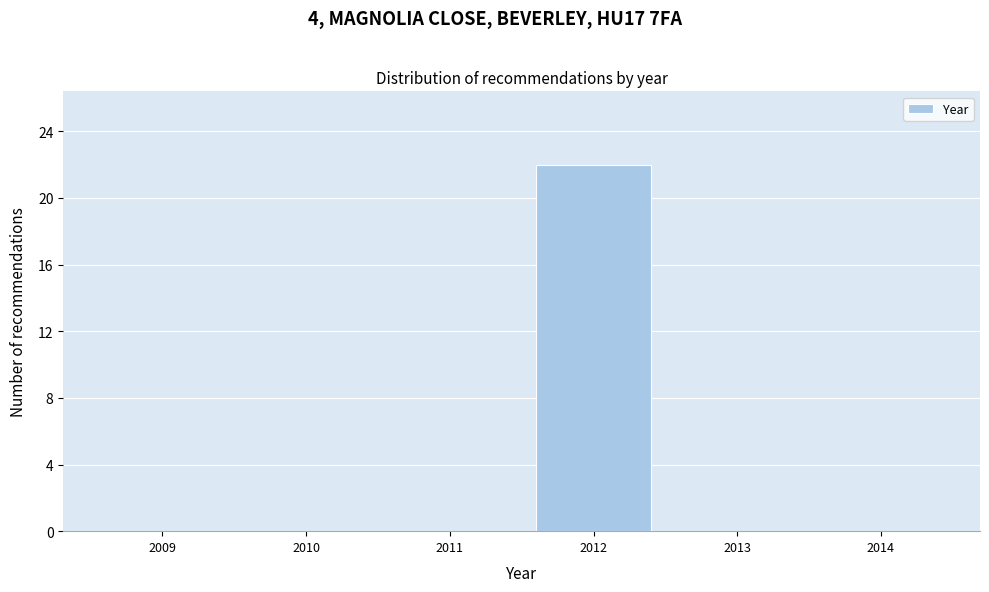

Reading left to right, list all the values displayed in this chart.

2009=0	2010=0	2011=0	2012=22	2013=0	2014=0